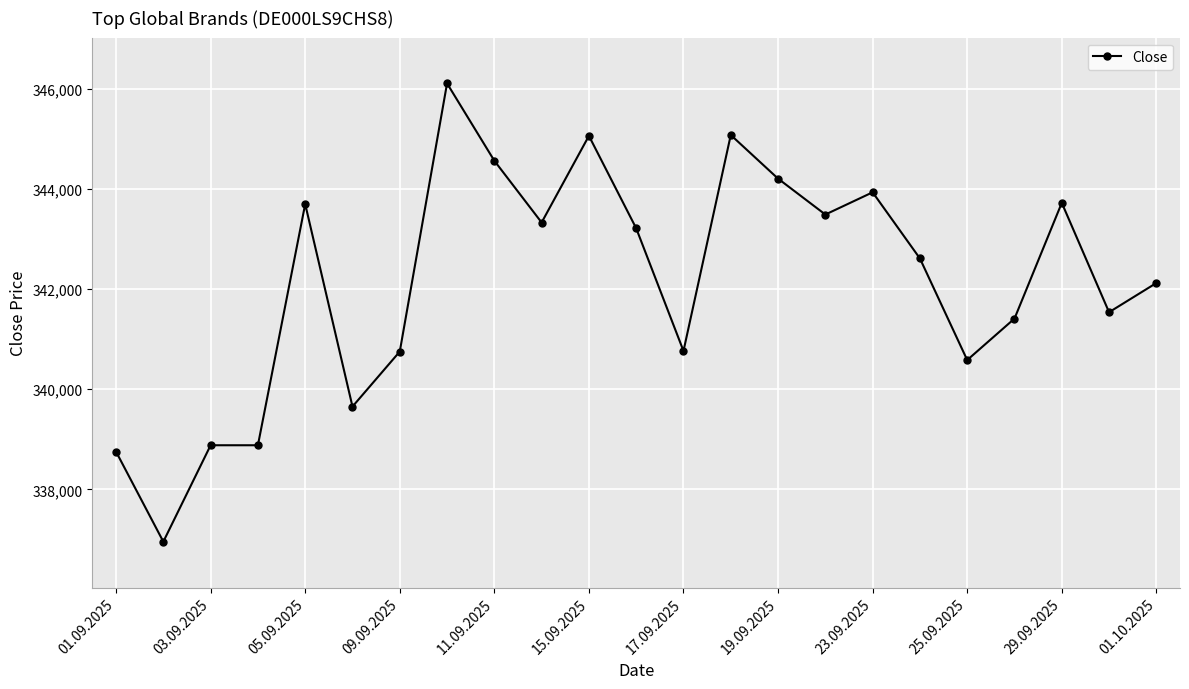

What is the maximum value shown in the chart?

346104